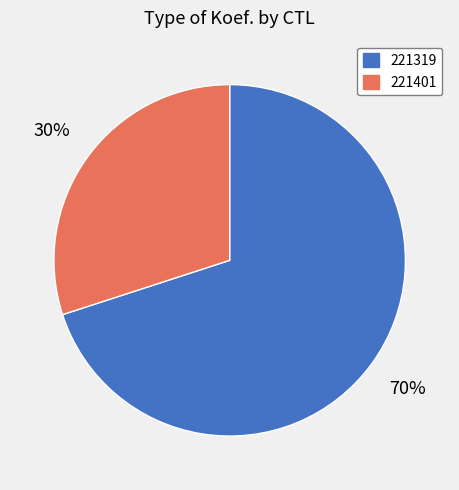

To the nearest percent, what is the difference between the 221401 and 221319 slice percentages?

40%